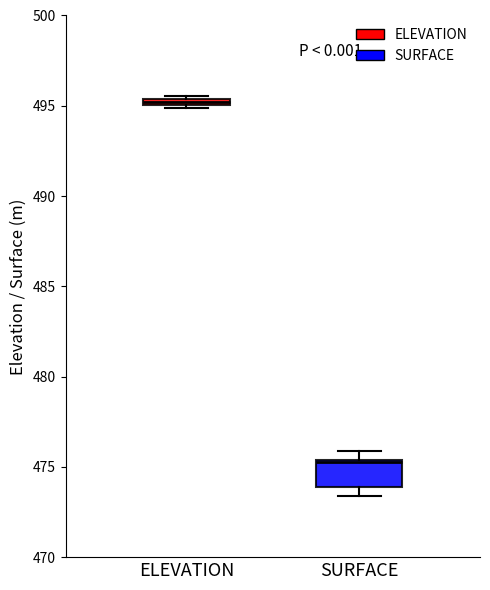

Where is the lower edge of the box for SURFACE on the y-axis? The values are not printed on the chart, so give them approximately, as read against the axis.

474.0